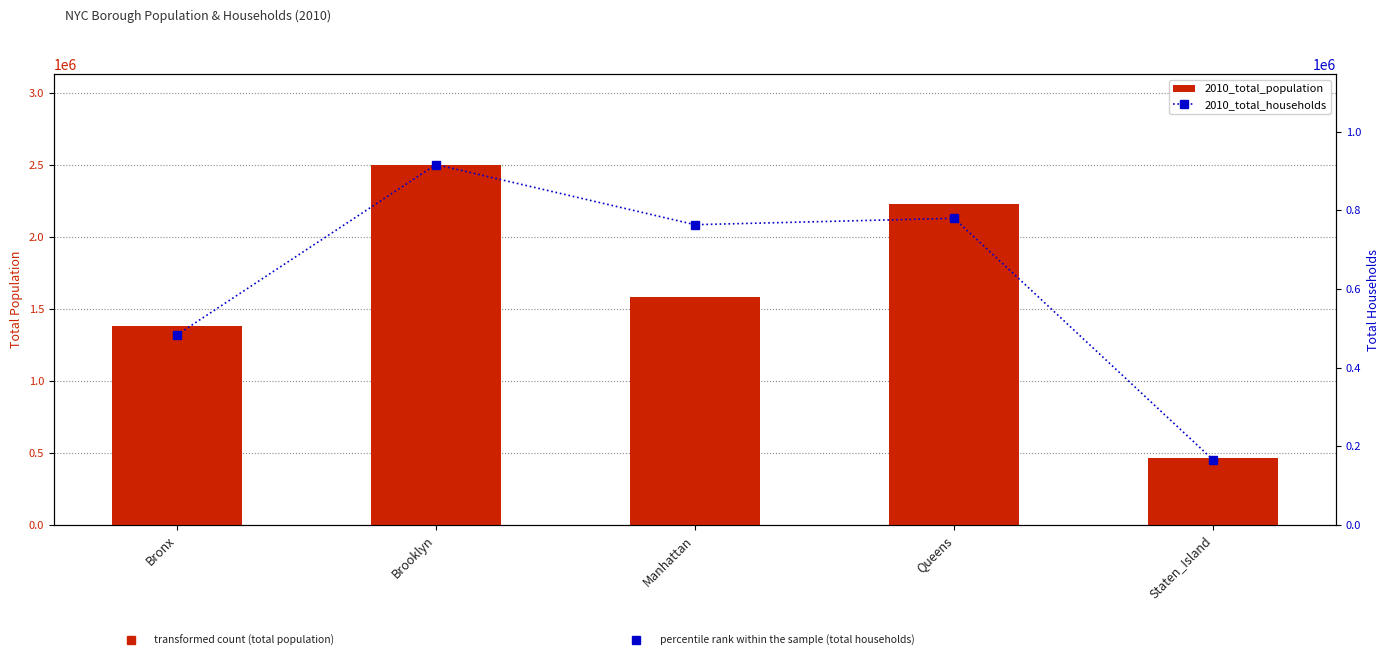

What is the difference between the 2010_total_households values at Bronx and Staten_Island?

317933